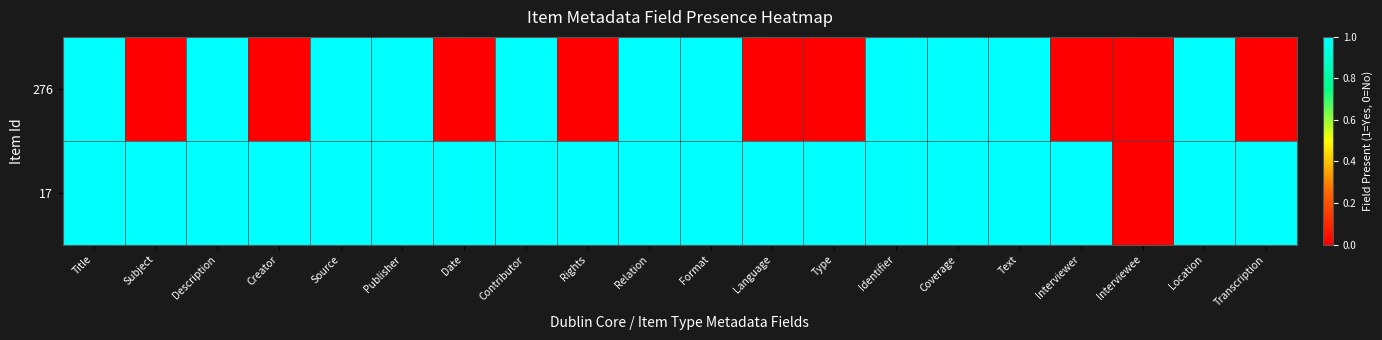

At which category is the sum across all series the highest?

Title